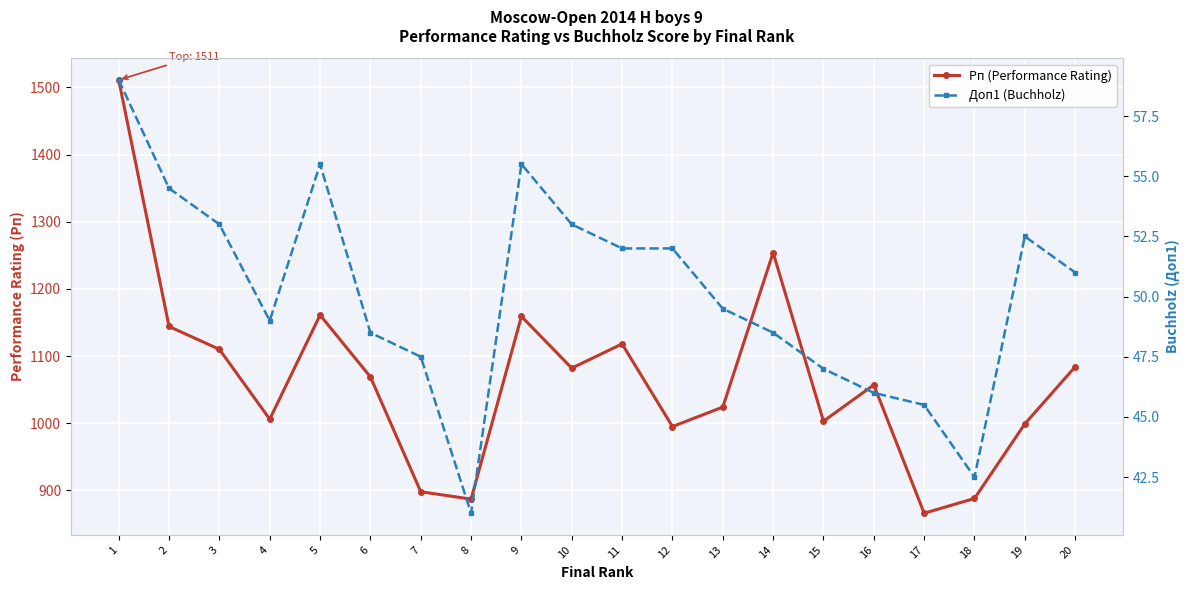

Is it true that Рп (Performance Rating) equals 706.6 at 3?

False